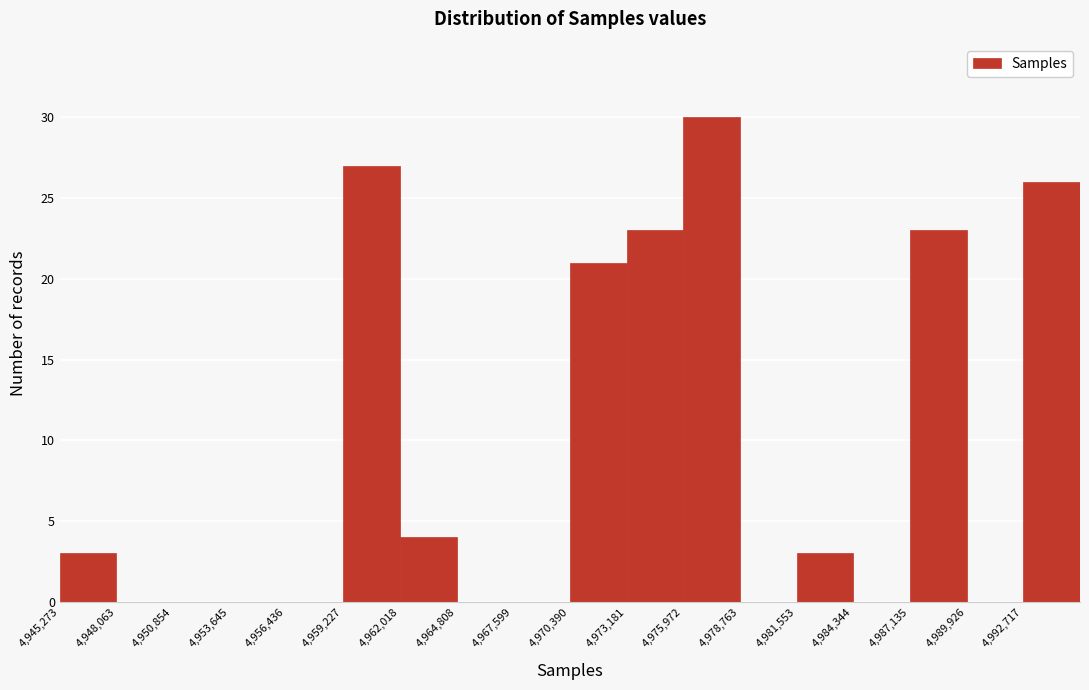

Reading left to right, list every bar in this chart as the range it spans on the x-axis followed by its height. Neither the bar edges nor the heights are printed on the chart, so give them approximately, as read against the axes.

4945500 to 4948000: 3
4948000 to 4951000: 0
4951000 to 4953500: 0
4953500 to 4956500: 0
4956500 to 4959000: 0
4959000 to 4962000: 27
4962000 to 4965000: 4
4965000 to 4967500: 0
4967500 to 4970500: 0
4970500 to 4973000: 21
4973000 to 4976000: 23
4976000 to 4979000: 30
4979000 to 4981500: 0
4981500 to 4984500: 3
4984500 to 4987000: 0
4987000 to 4990000: 23
4990000 to 4992500: 0
4992500 to 4995500: 26